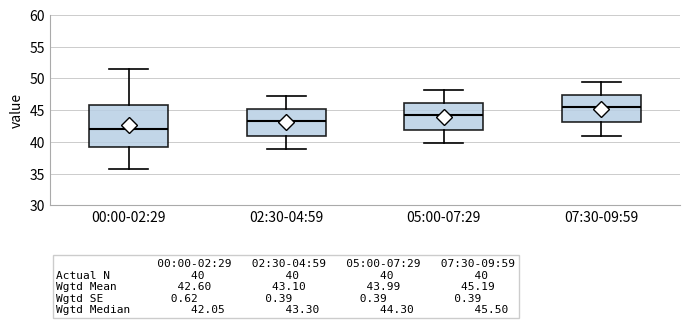

Which box's median line is the highest?

07:30-09:59